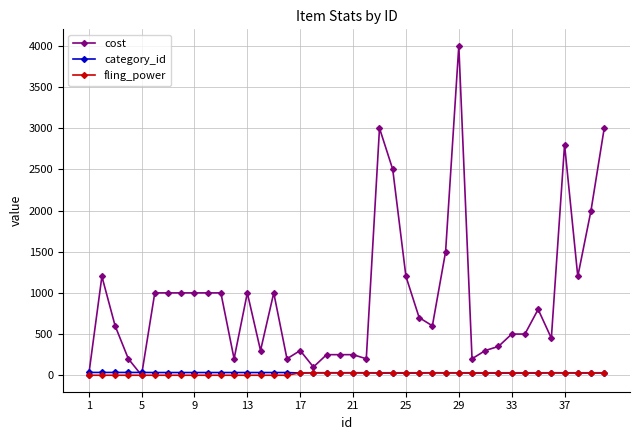

True or false: cost has more than 2 points higher than both neighbors.

True